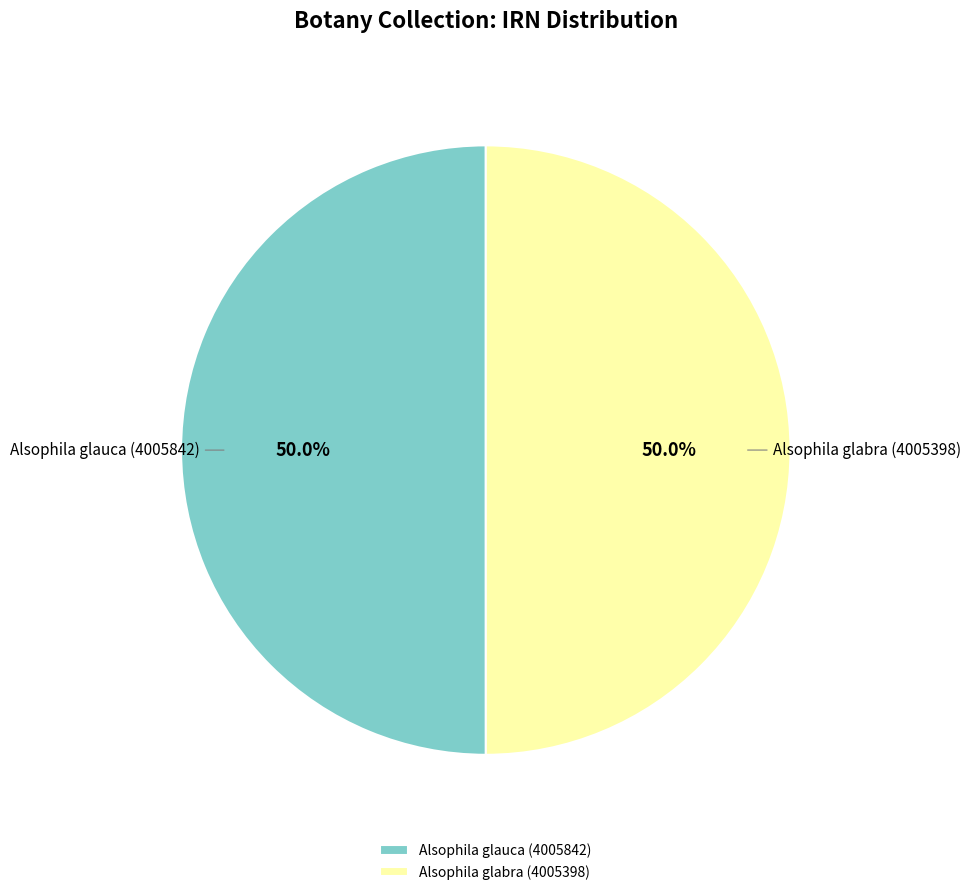

Approximately how many times larger is the value at Alsophila glauca (4005842) compared to Alsophila glabra (4005398)?

1.0